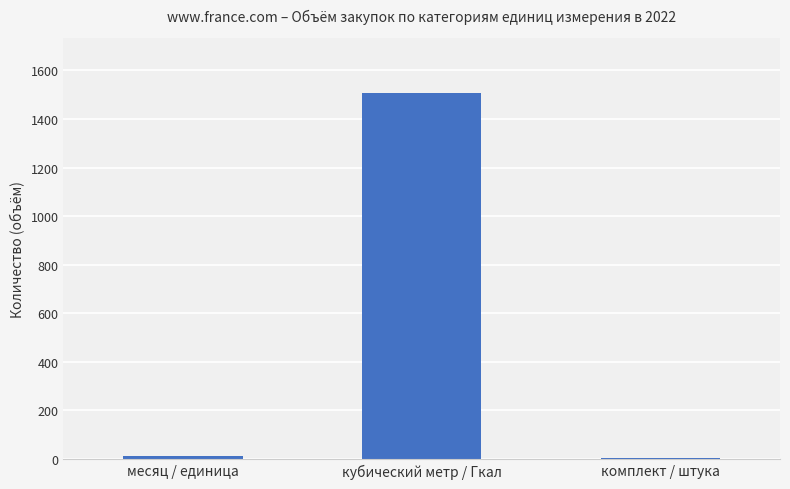

Does the chart contain stacked bars?

No